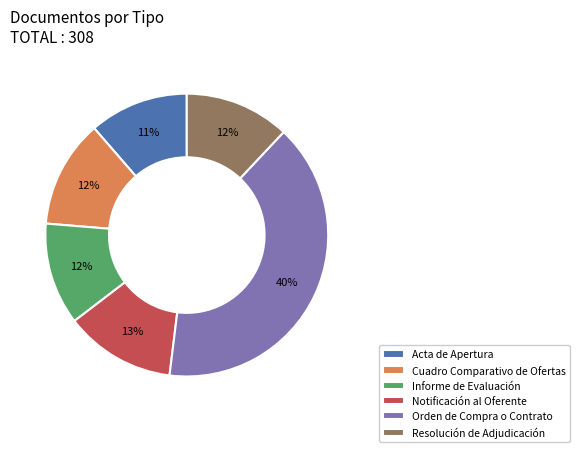

Between Acta de Apertura and Resolución de Adjudicación, which is larger?

Resolución de Adjudicación